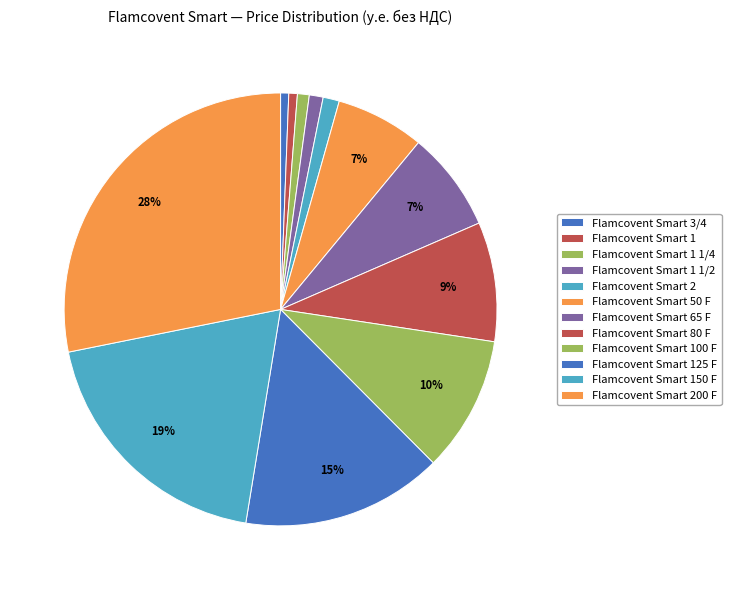

How many slices are in this pie chart?

12